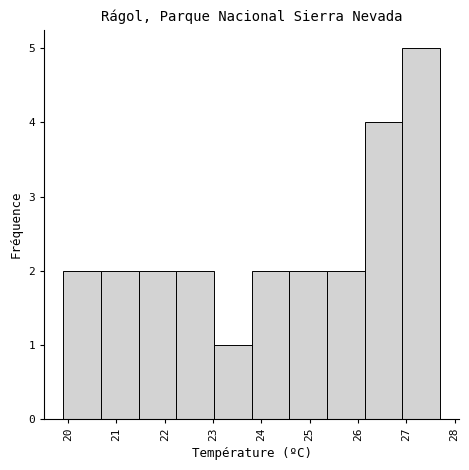

What is the height of the bar covering 22.24 to 23.02 on the x-axis? Neither the bar edges nor the heights are printed on the chart, so give them approximately, as read against the axes.

2